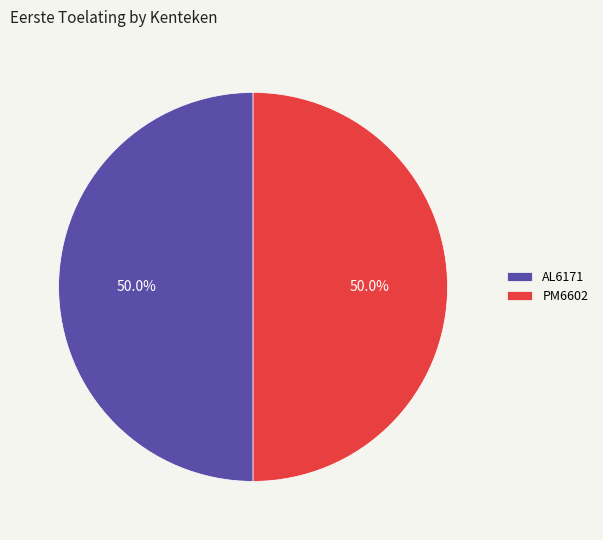

What is the total percentage of PM6602 and AL6171?

100.0%